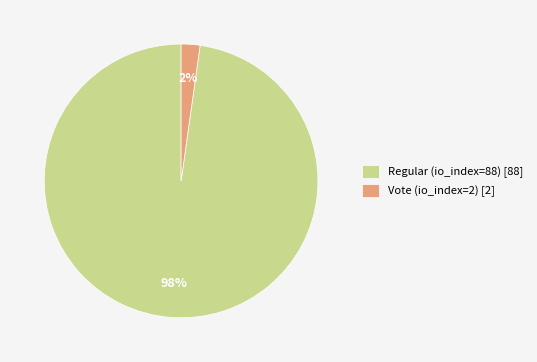

Rank the categories by value from highest to lowest.

Regular (io_index=88), Vote (io_index=2)